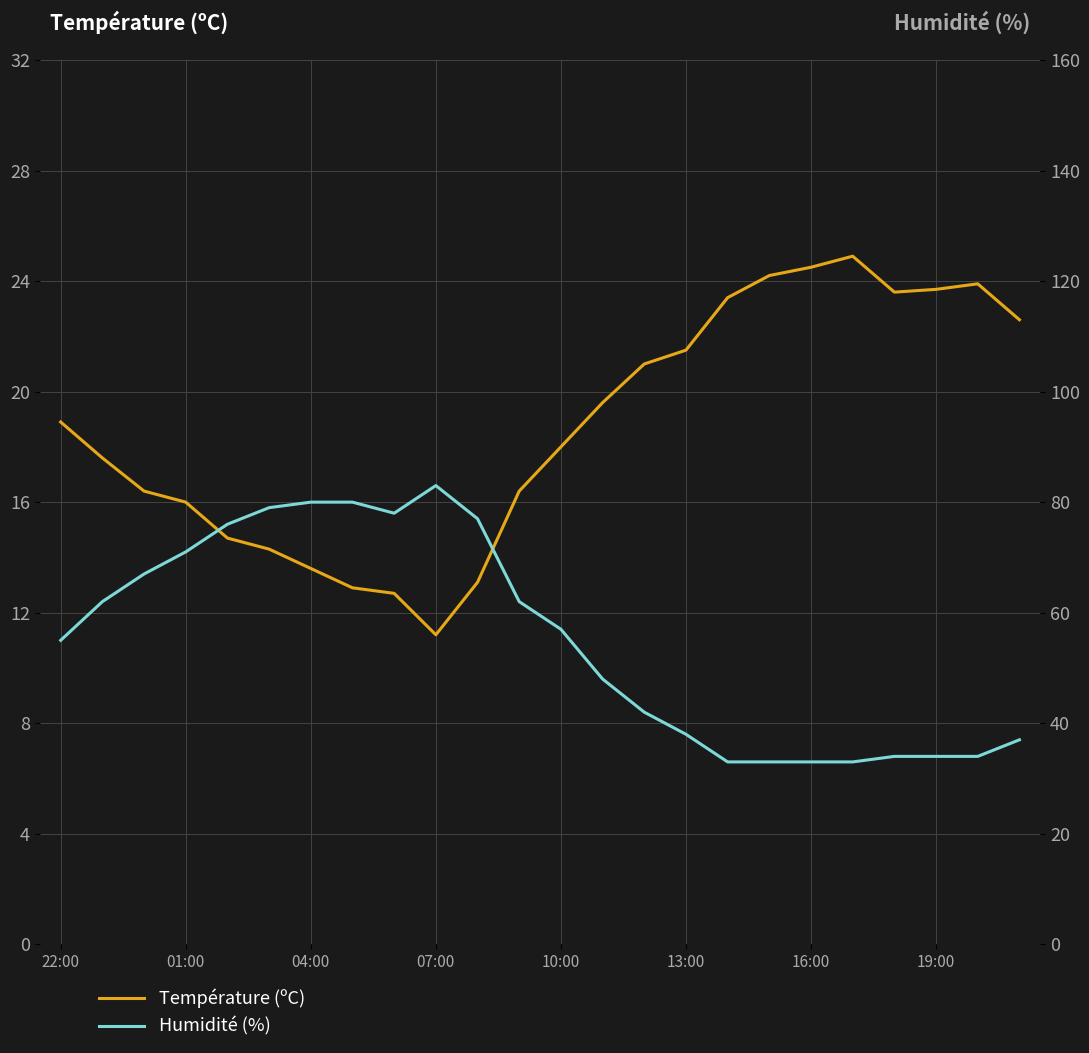

Which series has the largest total across all categories?

Humidité (%)